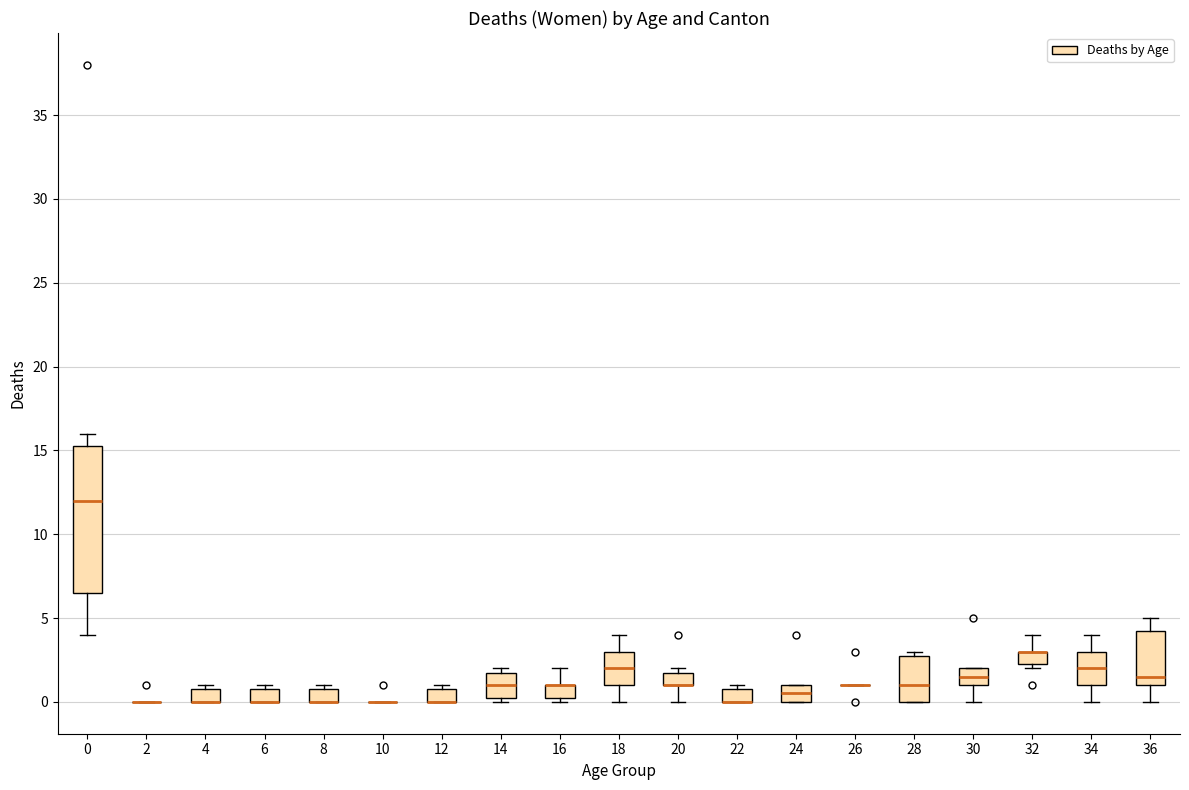

Which box is the tallest, from its lower edge to its upper edge?

0